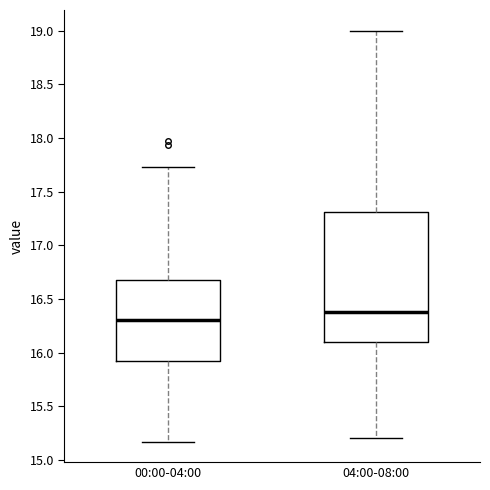

Which box has the lowest median line?

00:00-04:00